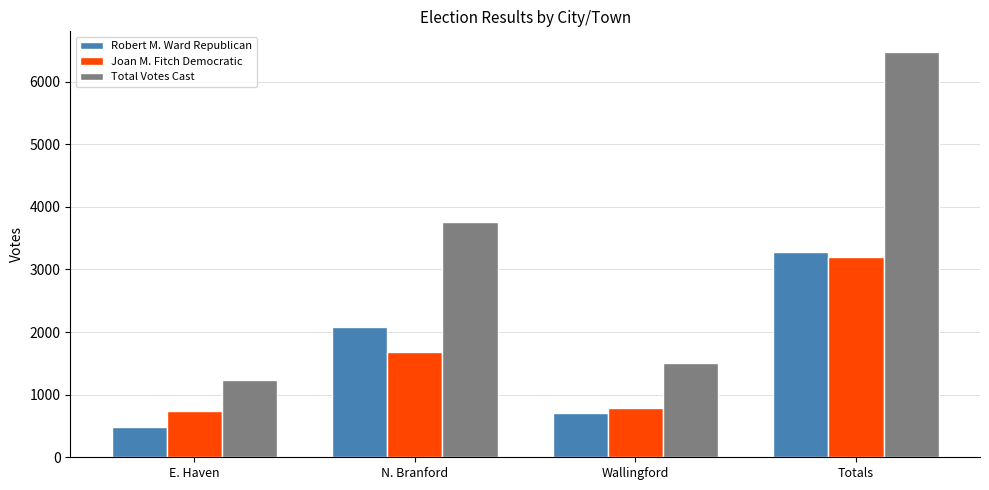

Is the value of Joan M. Fitch Democratic at E. Haven greater than the value of Robert M. Ward Republican at Totals?

No